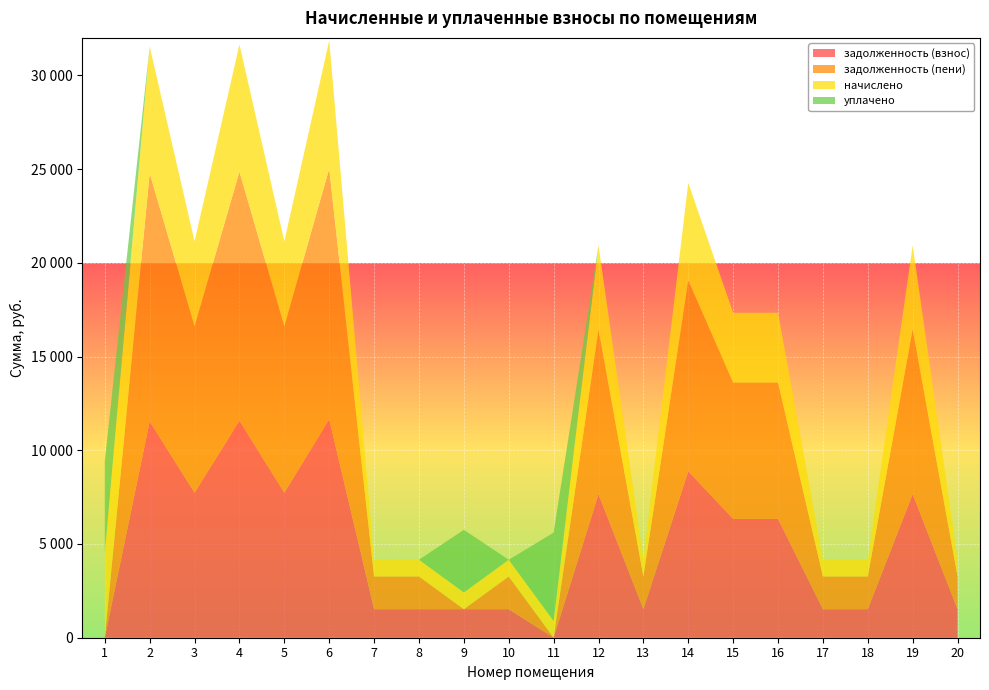

Reading left to right, what are all the values shown in this chart?

задолженность (взнос): 1=0.0	2=11542.4	3=7737.2	4=11580.5	5=7737.2	6=11656.6	7=1522.1	8=1522.1	9=1522.1	10=1522.1	11=0.0	12=7661.2	13=1522.1	14=8878.8	15=6342.0	16=6342.0	17=1522.1	18=1522.1	19=7661.2	20=1522.1
задолженность (пени): 1=0.0	2=13235.0	3=8871.8	4=13278.7	5=8871.8	6=13366.0	7=1745.3	8=1745.3	9=0.0	10=1745.3	11=0.0	12=8784.6	13=1745.3	14=10180.8	15=7272.0	16=7272.0	17=1745.3	18=1745.3	19=8784.6	20=1745.3
начислено: 1=4538.4	2=6770.4	3=4538.4	4=6792.7	5=4538.4	6=6837.4	7=892.8	8=892.8	9=892.8	10=892.8	11=892.8	12=4493.8	13=892.8	14=5208.0	15=3720.0	16=3720.0	17=892.8	18=892.8	19=4493.8	20=892.8
уплачено: 1=4898.2	2=0.0	3=0.0	4=0.0	5=0.0	6=0.0	7=0.0	8=0.0	9=3341.8	10=0.0	11=4713.4	12=0.0	13=0.0	14=0.0	15=0.0	16=0.0	17=0.0	18=0.0	19=0.0	20=0.0